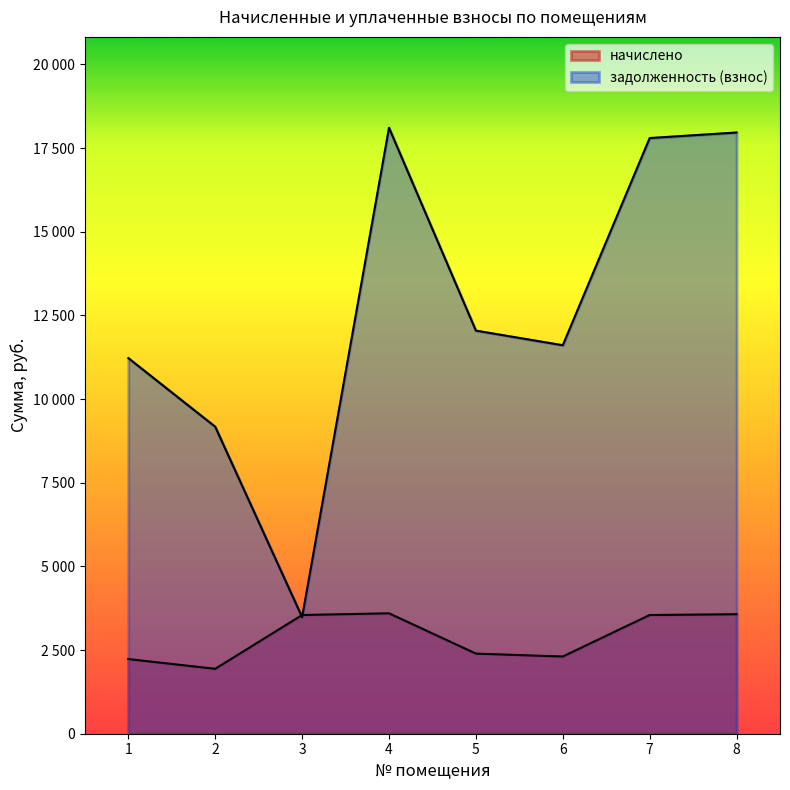

What is the value of the задолженность (взнос) point at the 8th from the left?

17963.2